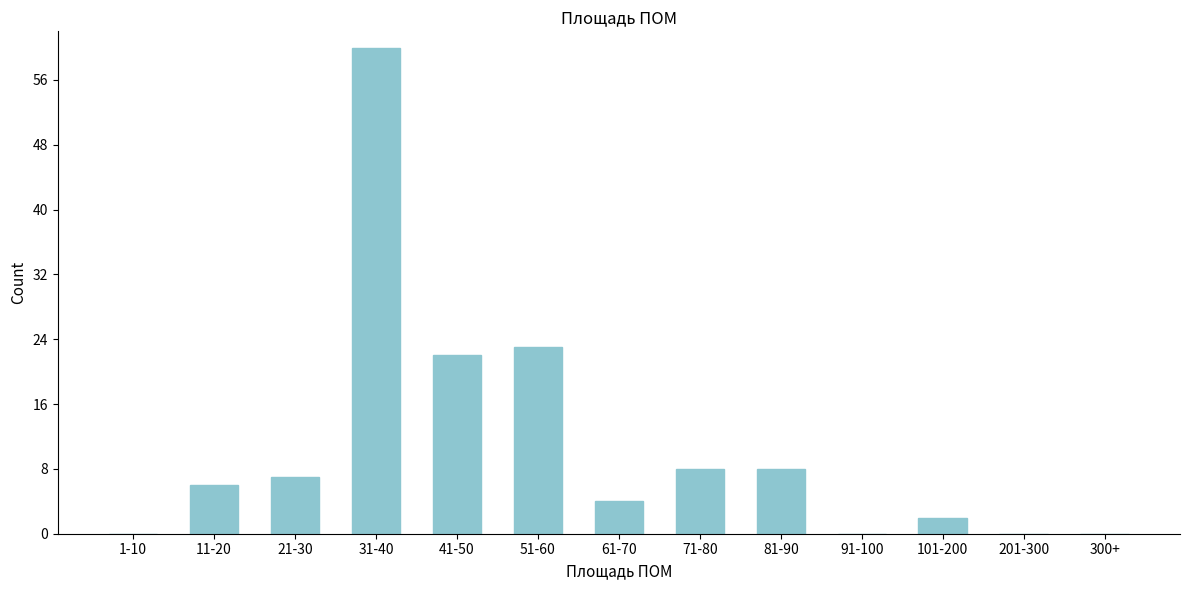

Reading left to right, transcribe all the data shown in this chart.

1-10=0	11-20=6	21-30=7	31-40=60	41-50=22	51-60=23	61-70=4	71-80=8	81-90=8	91-100=0	101-200=2	201-300=0	300+=0